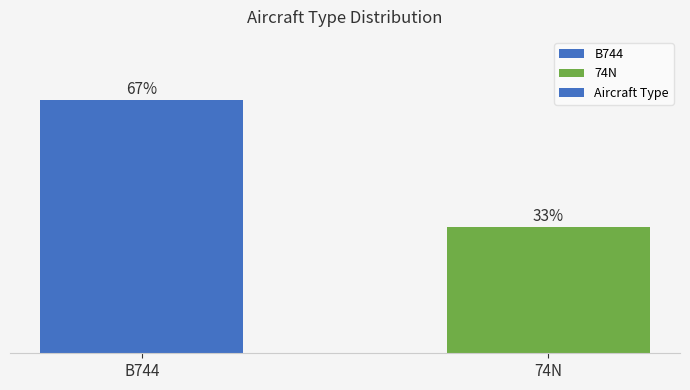

What is the label of the 1st bar from the right?

74N